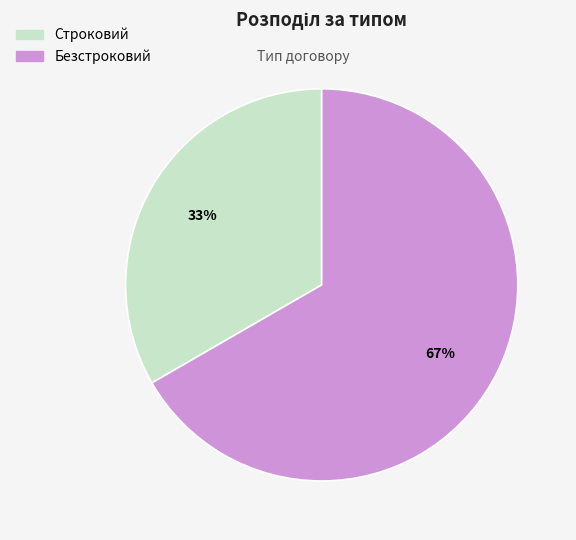

Do Безстроковий and Строковий together represent more than half of the pie?

Yes